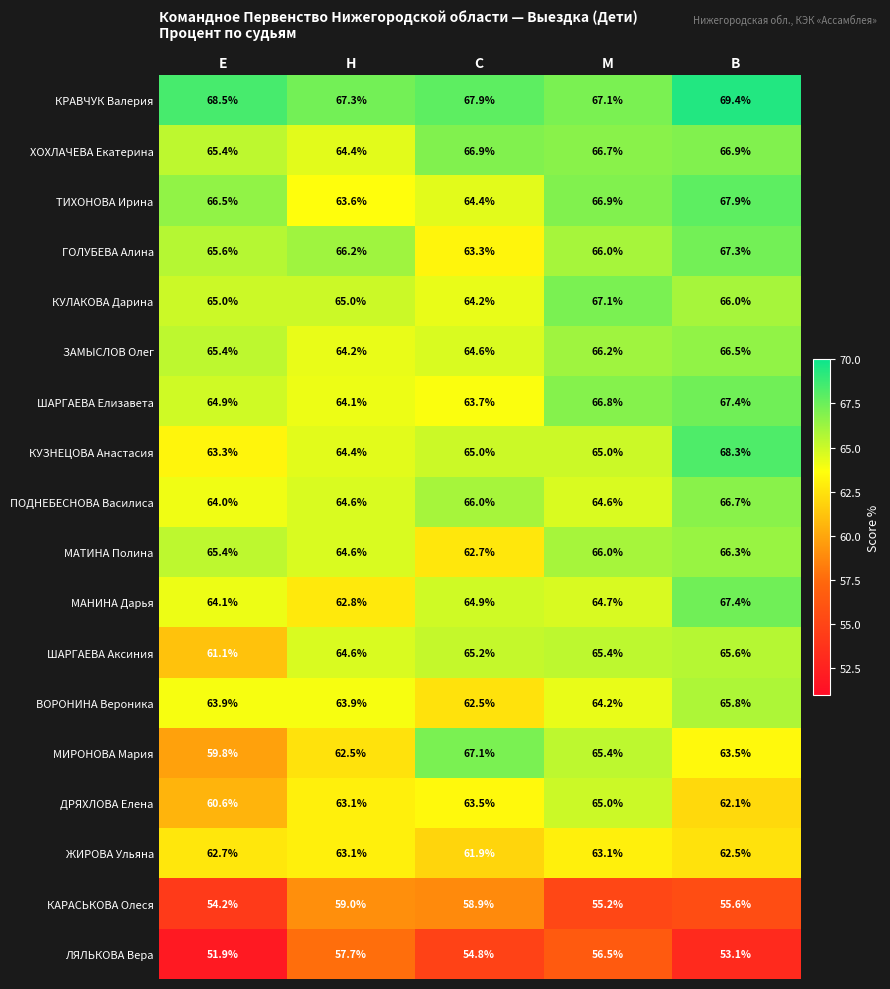

At which category does the chart reach its peak across all series?

В